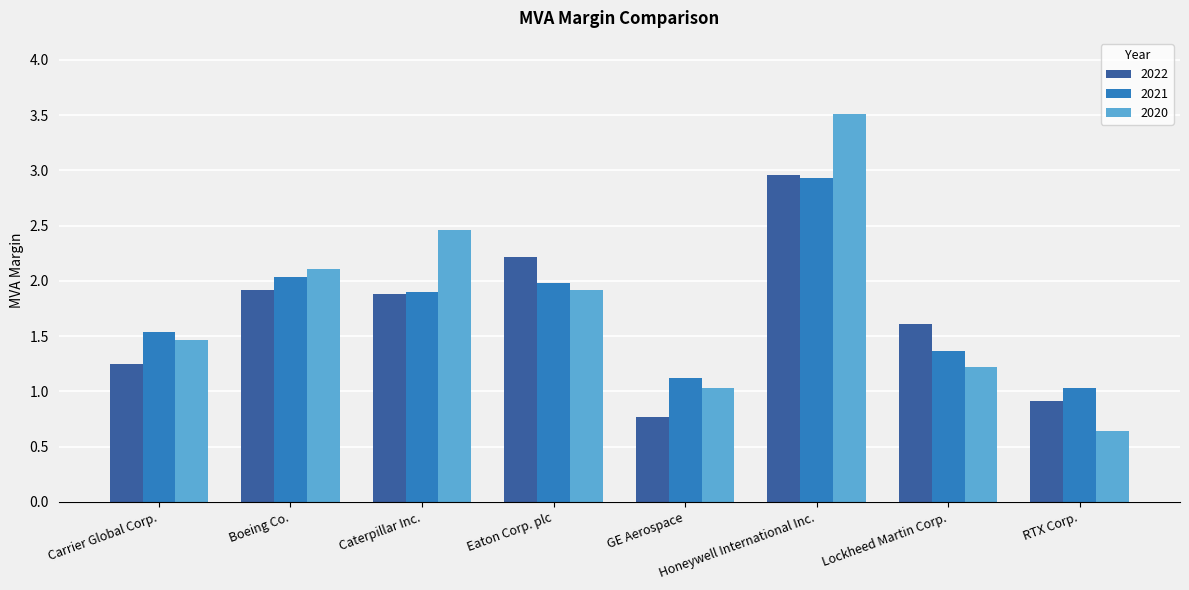

Between Caterpillar Inc. and GE Aerospace, which series saw the biggest shift?

2020